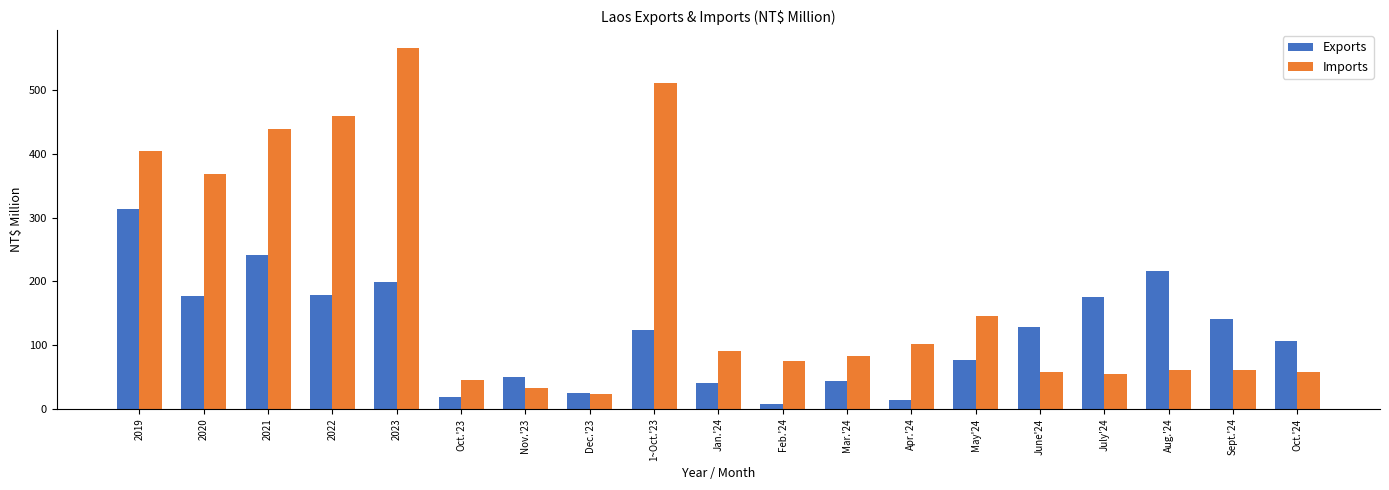

Is it true that Imports equals 54 at July'24?

True